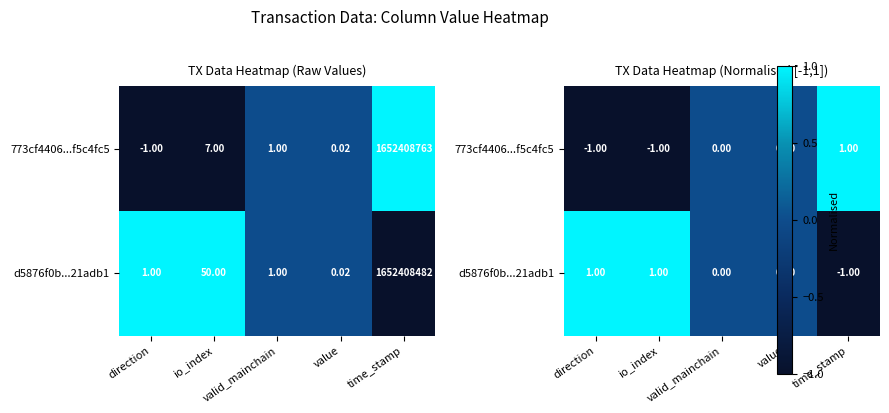

What is the minimum value for d5876f0b...21adb1?

-1